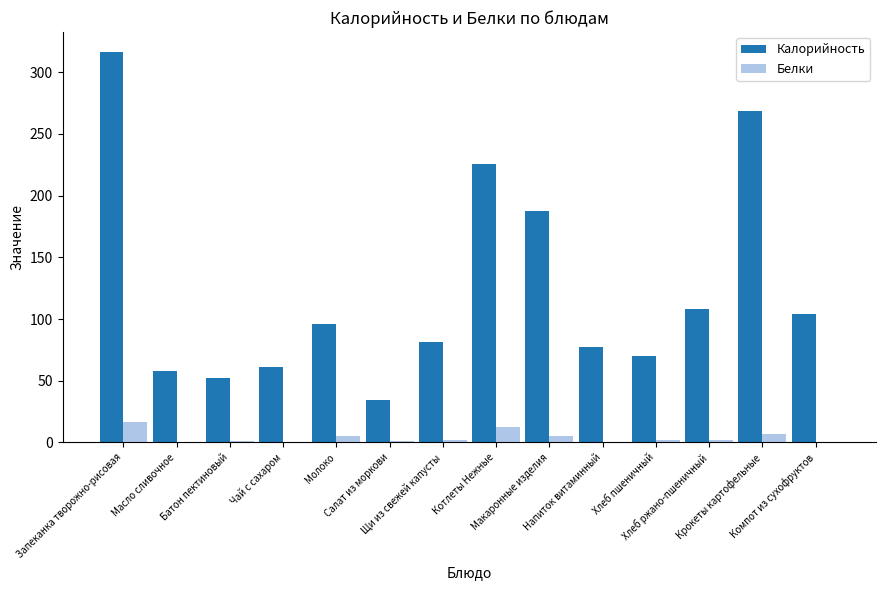

Which series has the largest total across all categories?

Калорийность